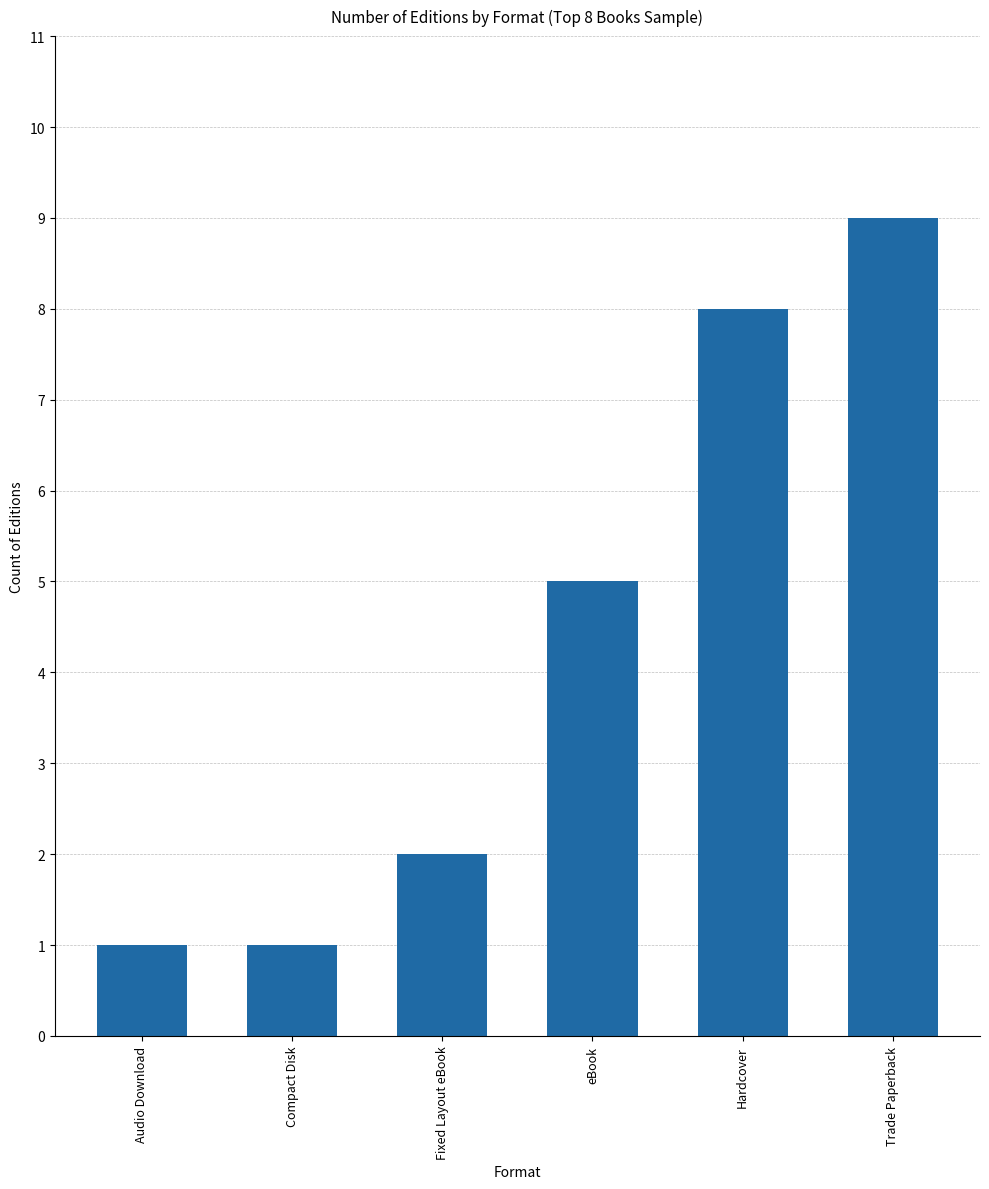

What is the sum of all values?

26